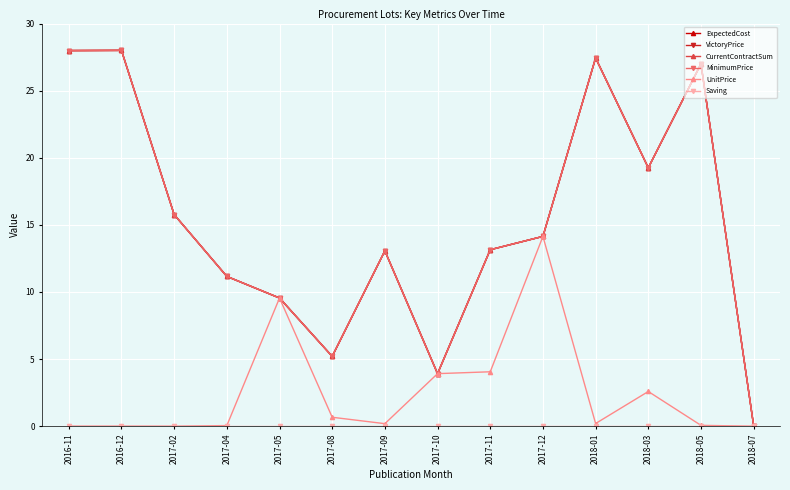

True or false: Saving and MinimumPrice intersect in this chart.

False